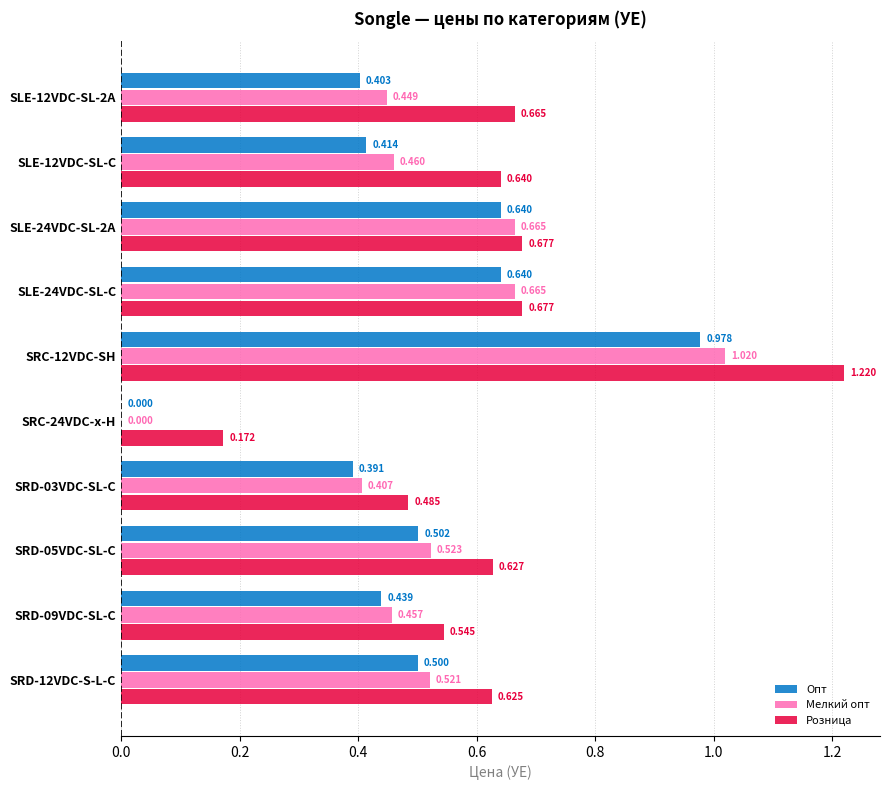

Between SLE-12VDC-SL-2A and SRC-12VDC-SH, which series saw the biggest shift?

Опт